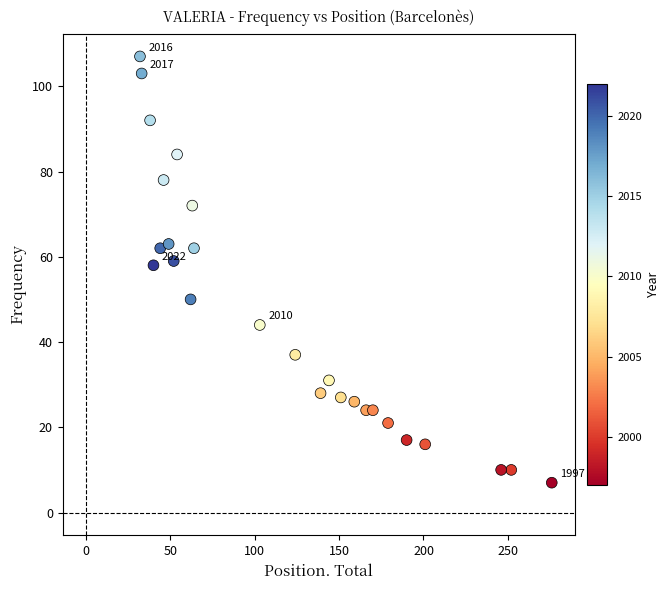

What is the range of Y values (max minus min)?

100